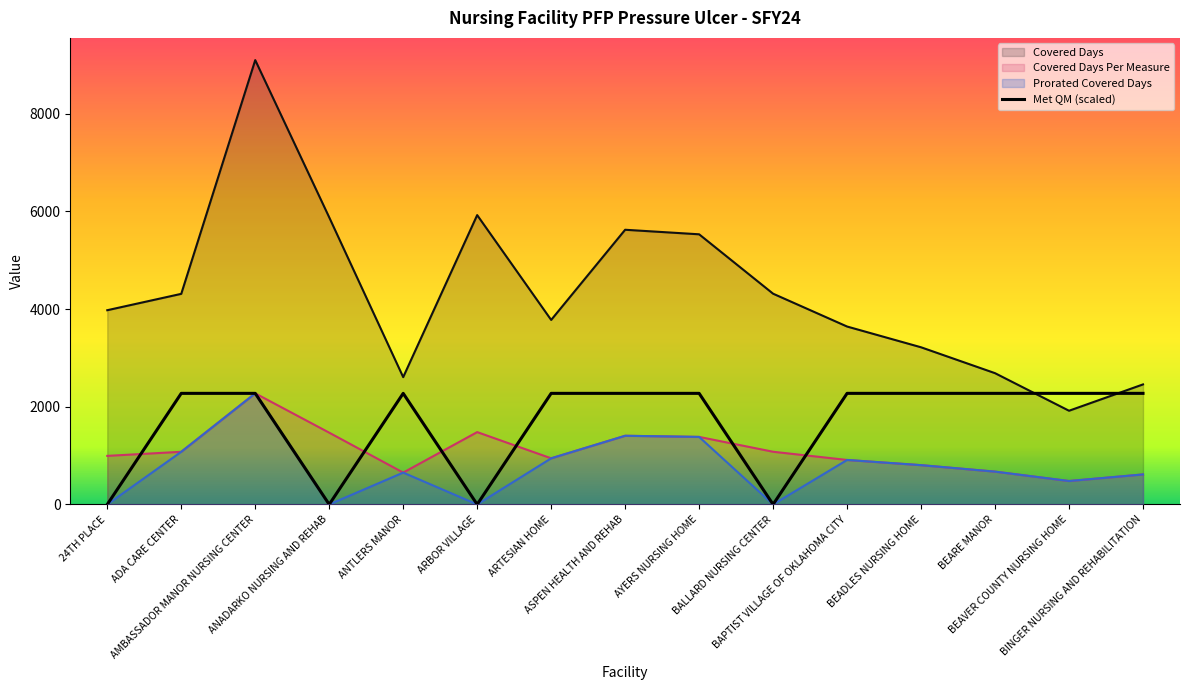

True or false: Met QM (scaled) and Covered Days cross at least once.

True